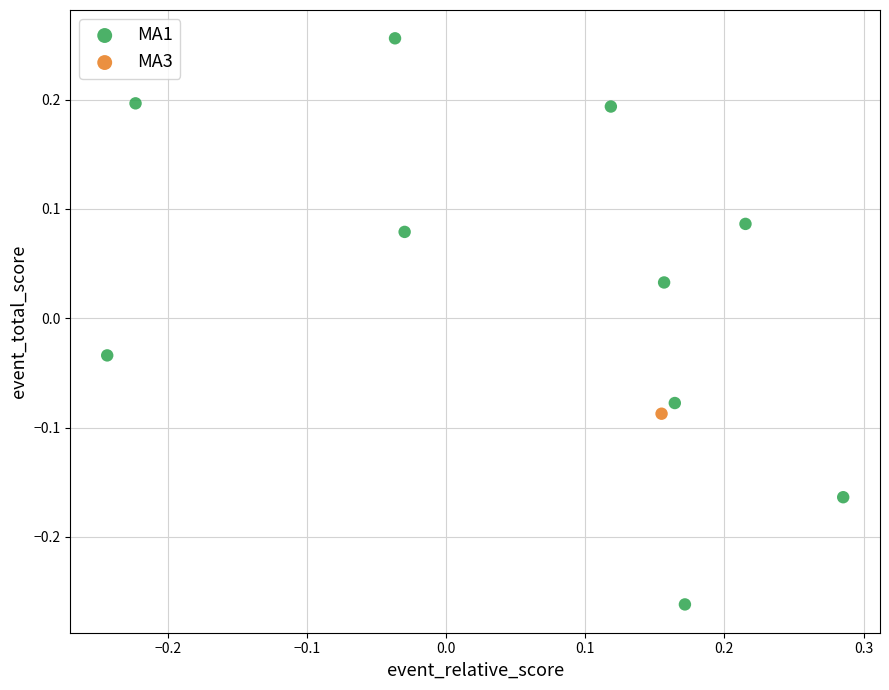

What are all the series names shown in the legend?

MA1, MA3